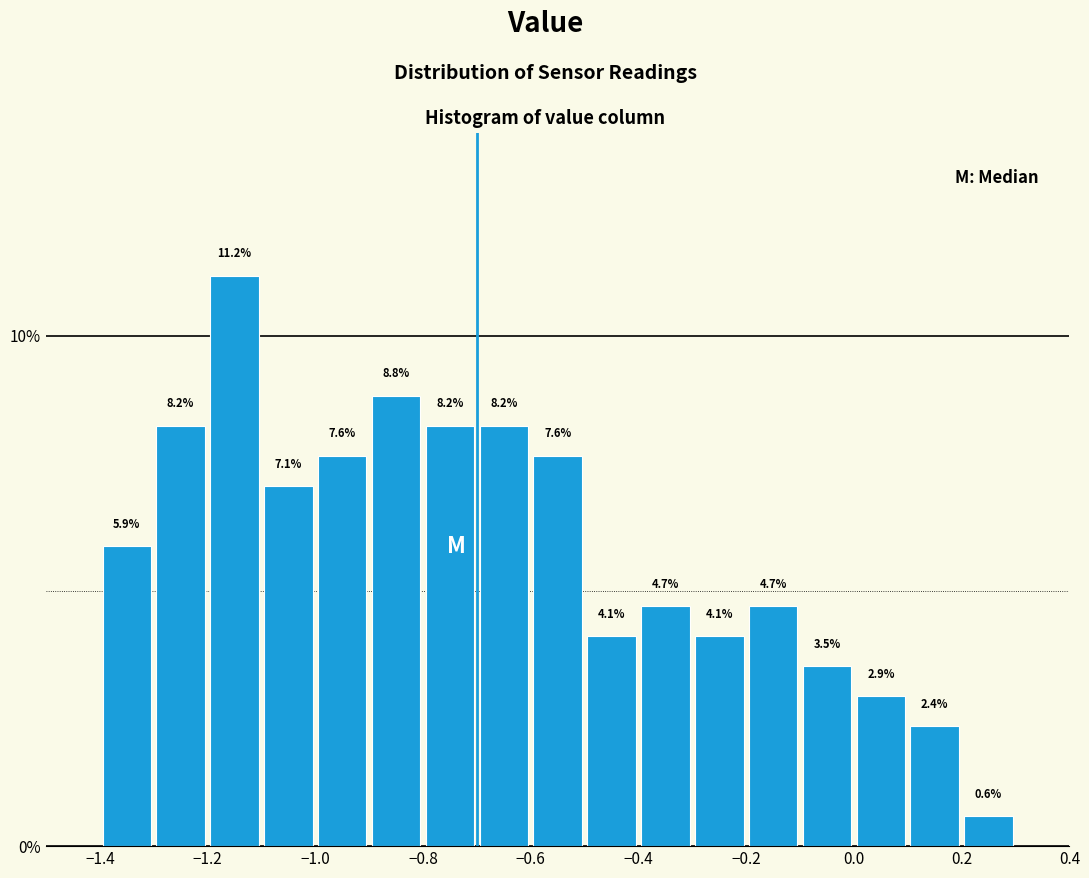

What is the height of the bar covering 0.2 to 0.3 on the x-axis?

0.6